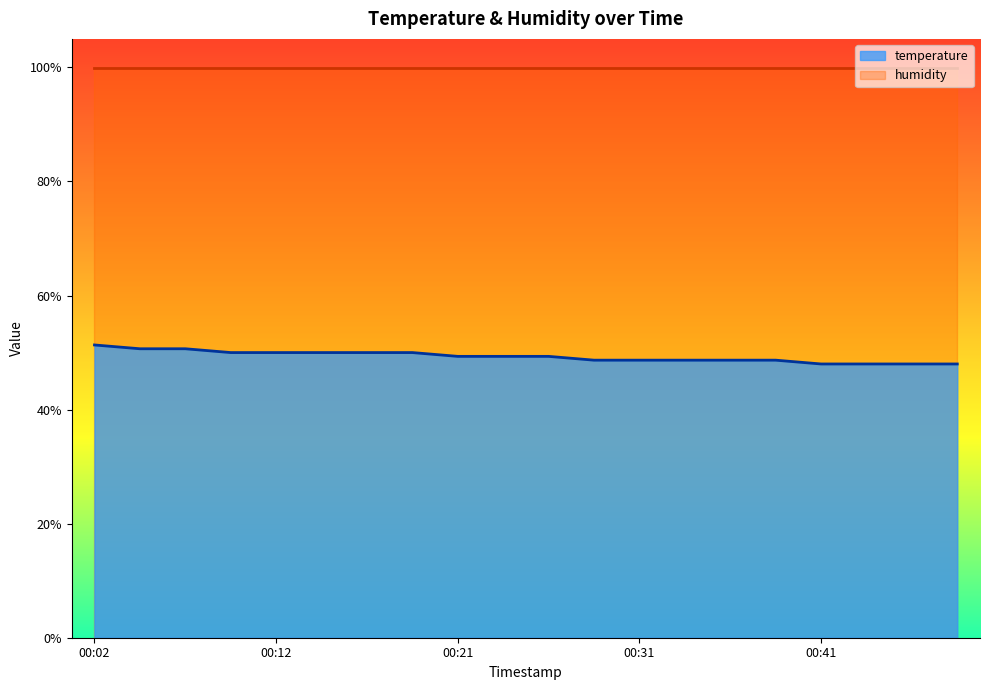

List the labels in order of value, largest first.

00:02, 00:04, 00:07, 00:09, 00:12, 00:14, 00:16, 00:19, 00:21, 00:24, 00:26, 00:29, 00:31, 00:33, 00:36, 00:38, 00:41, 00:43, 00:46, 00:48